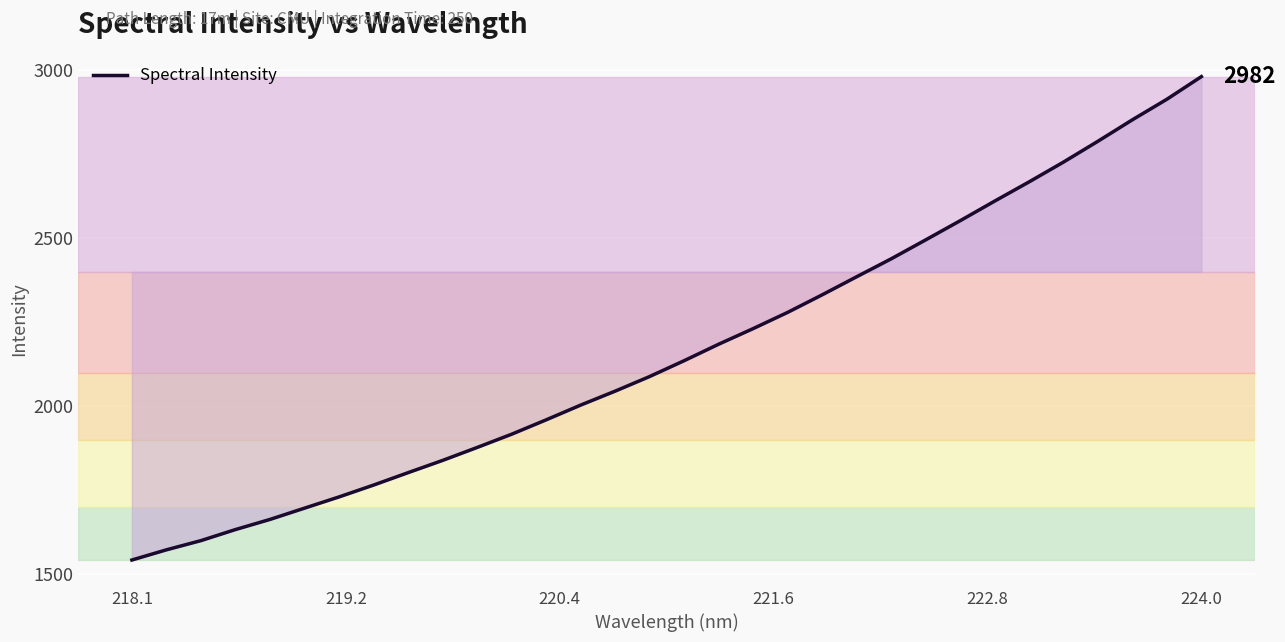

Does the chart have visible grid lines?

Yes